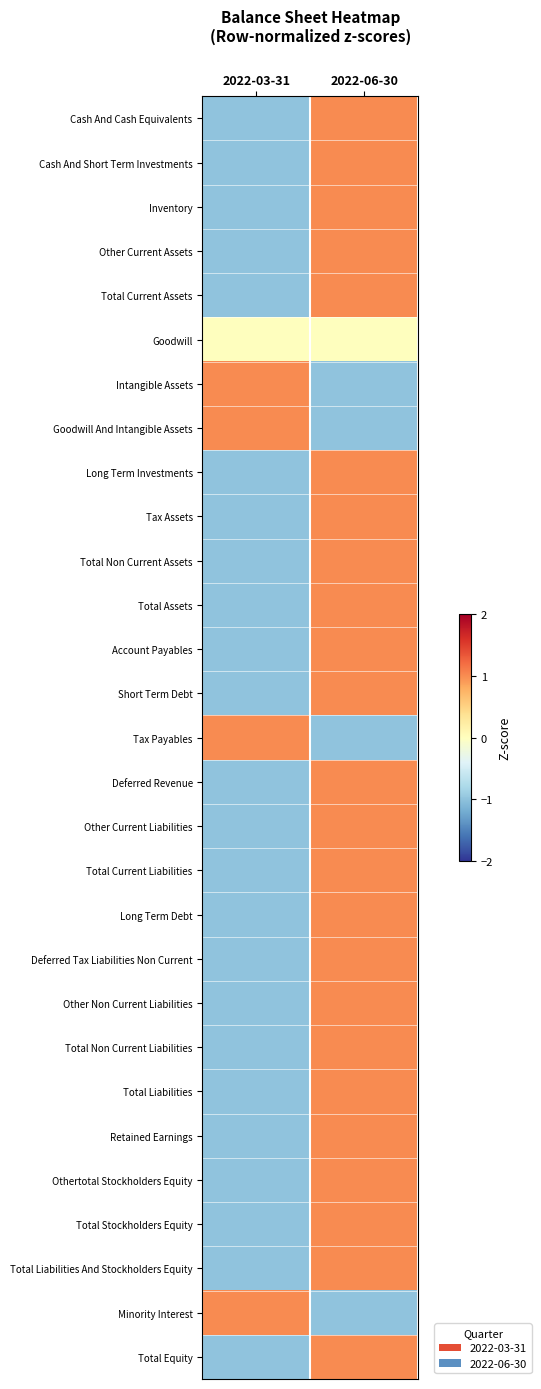

Which series changed the most between 2022-03-31 and 2022-06-30?

Cash And Cash Equivalents